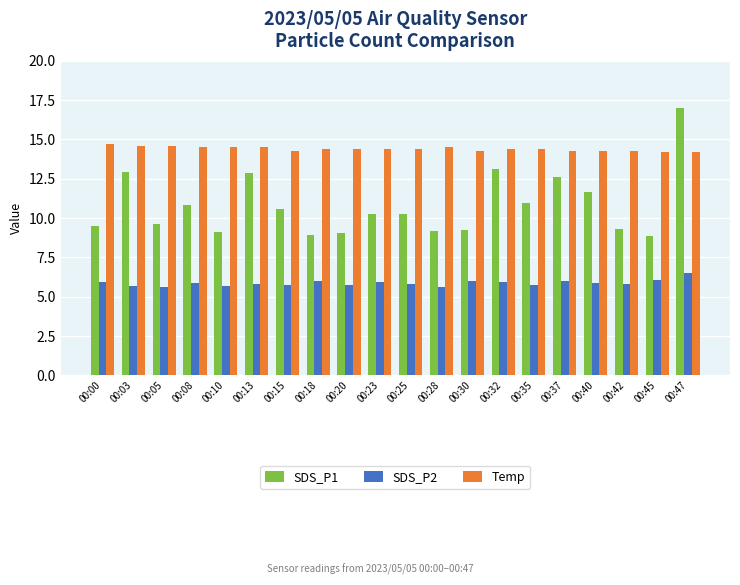

Which series changed the most between 00:03 and 00:18?

SDS_P1